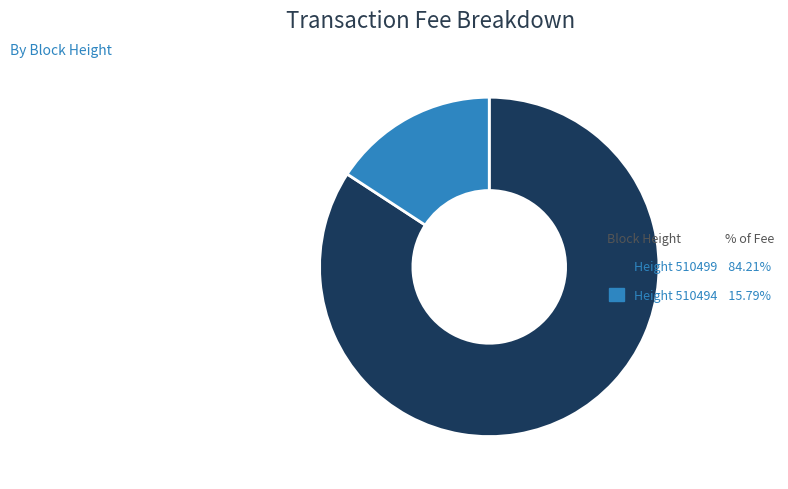

Does any single category account for the majority?

Yes